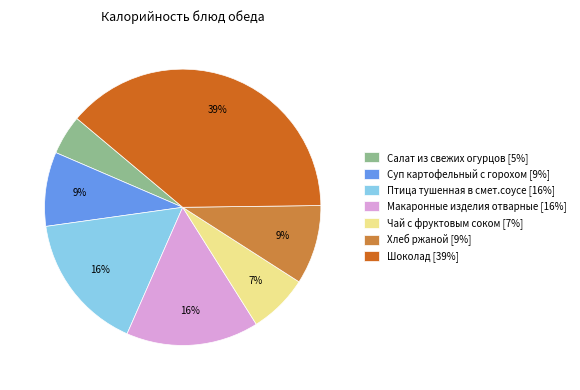

How many slices are in this pie chart?

7